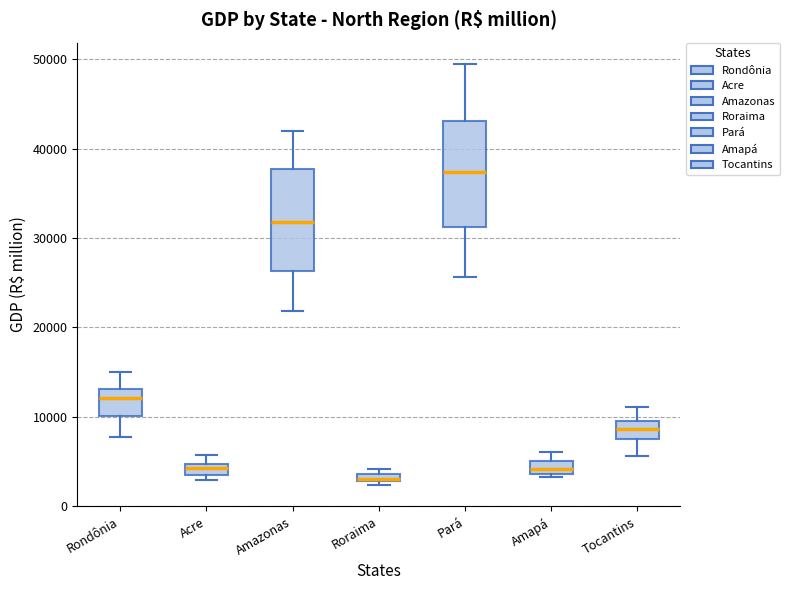

Where does the upper whisker of the box for Acre end on the y-axis? The values are not printed on the chart, so give them approximately, as read against the axis.

6000